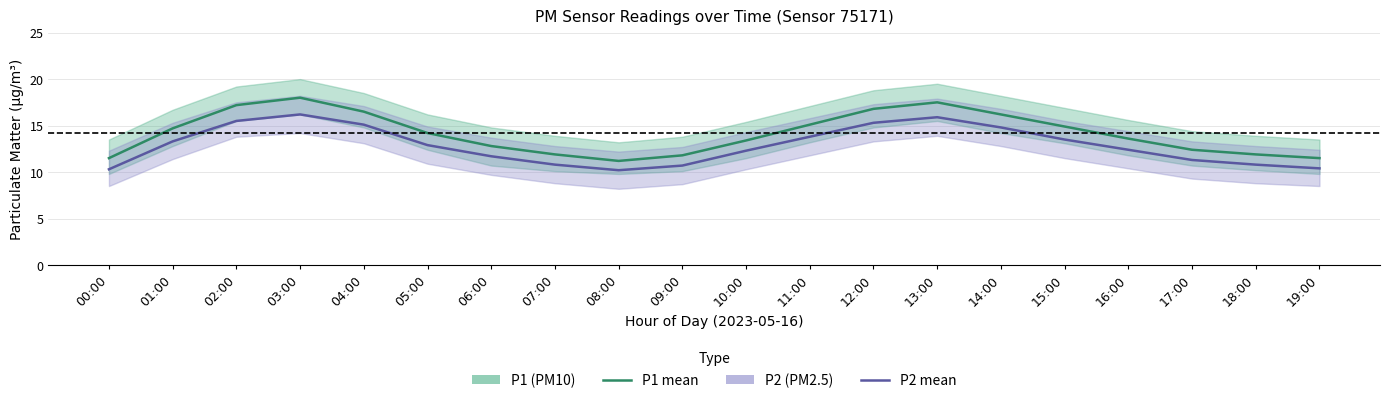

Rank the categories by P2 (PM2.5) value from lowest to highest.

08:00, 00:00, 19:00, 09:00, 07:00, 18:00, 17:00, 06:00, 10:00, 16:00, 05:00, 01:00, 15:00, 11:00, 14:00, 04:00, 12:00, 02:00, 13:00, 03:00